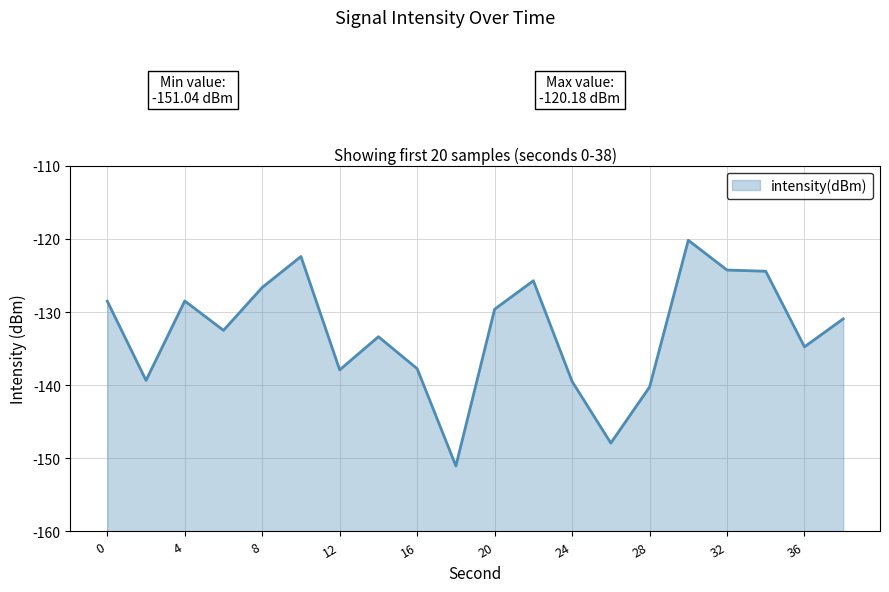

Count the number of categories in the chart.

20